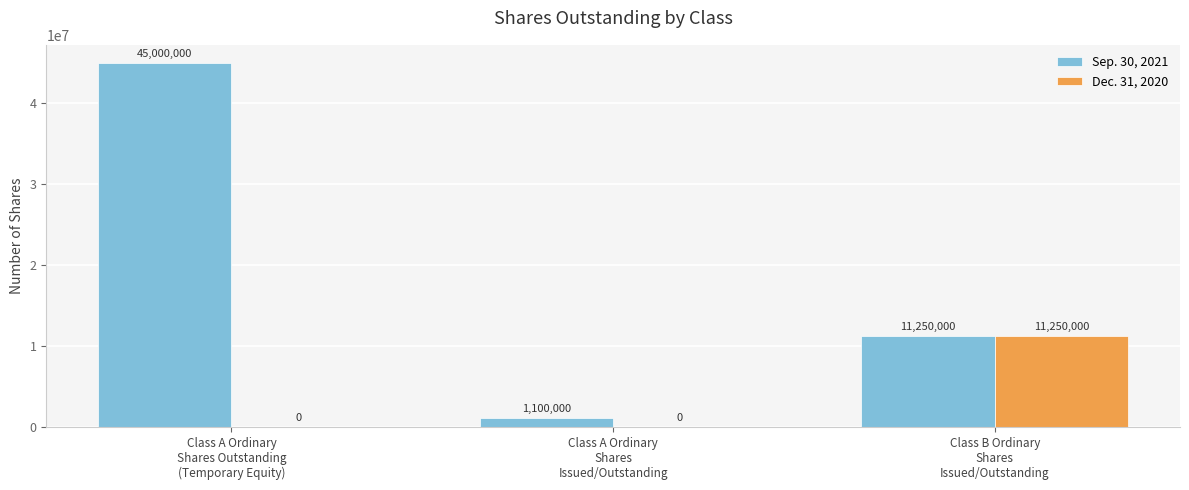

Which series has the largest total across all categories?

Sep. 30, 2021